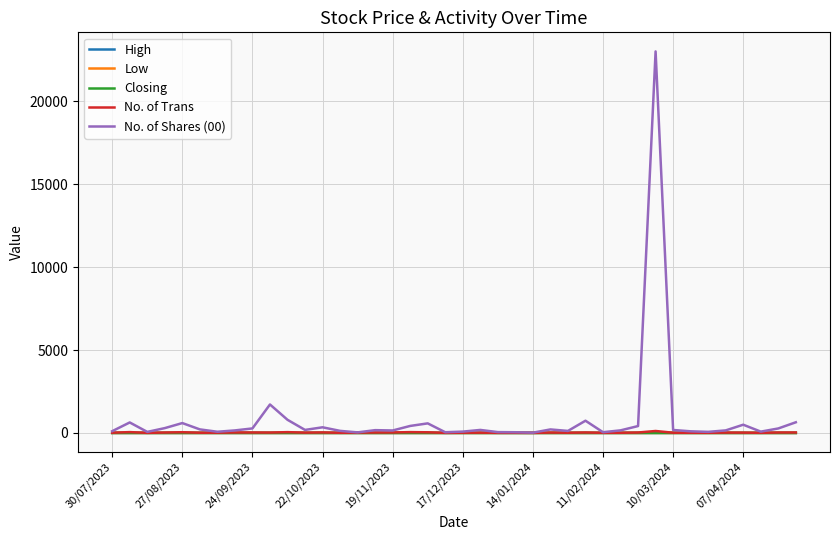

Which series has the largest range (max minus min)?

No. of Shares (00)